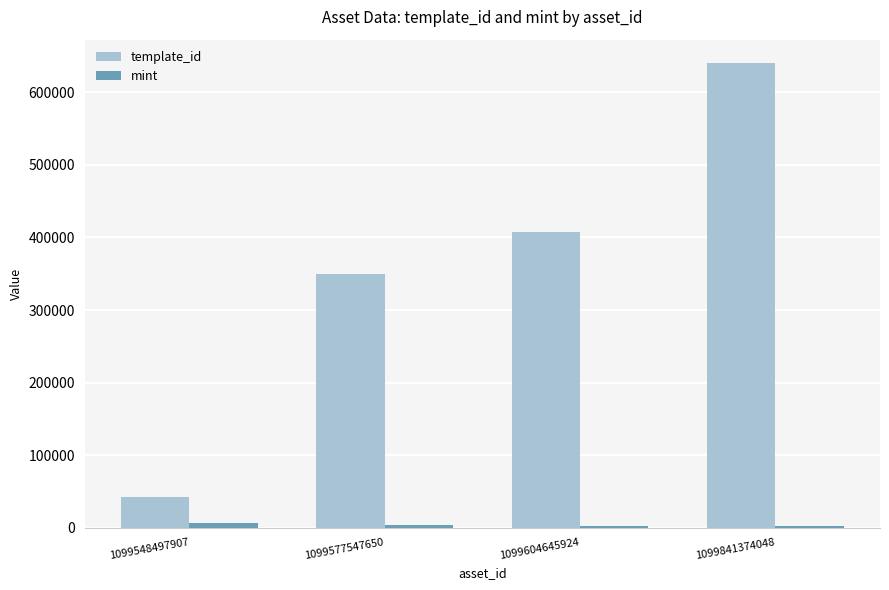

Is it true that template_id equals 916956 at 1099841374048?

False